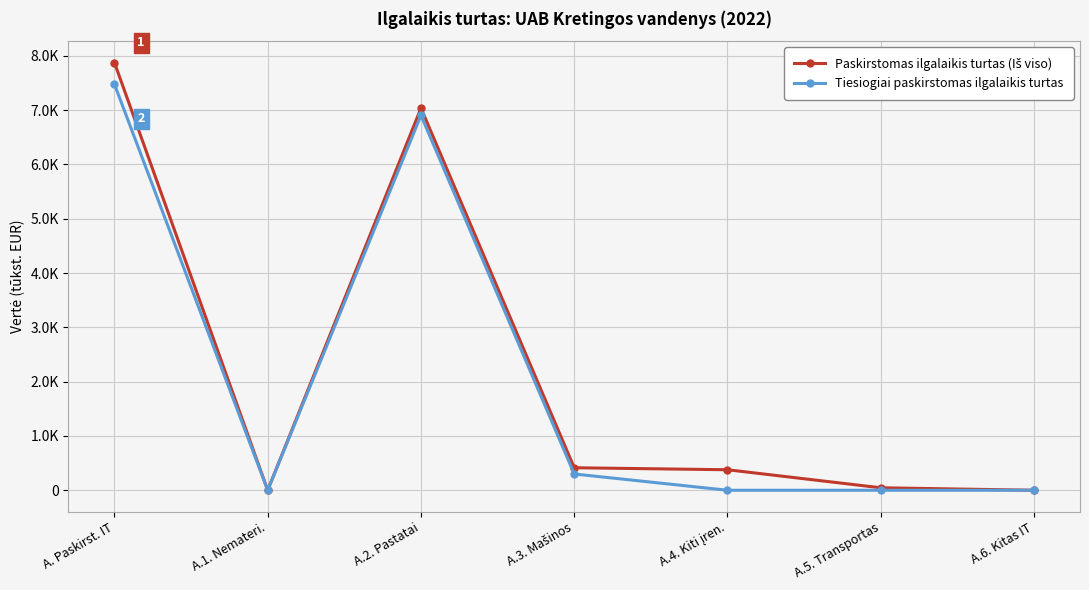

In Tiesiogiai paskirstomas ilgalaikis turtas, how many points are higher than both neighbors (excluding endpoints)?

1